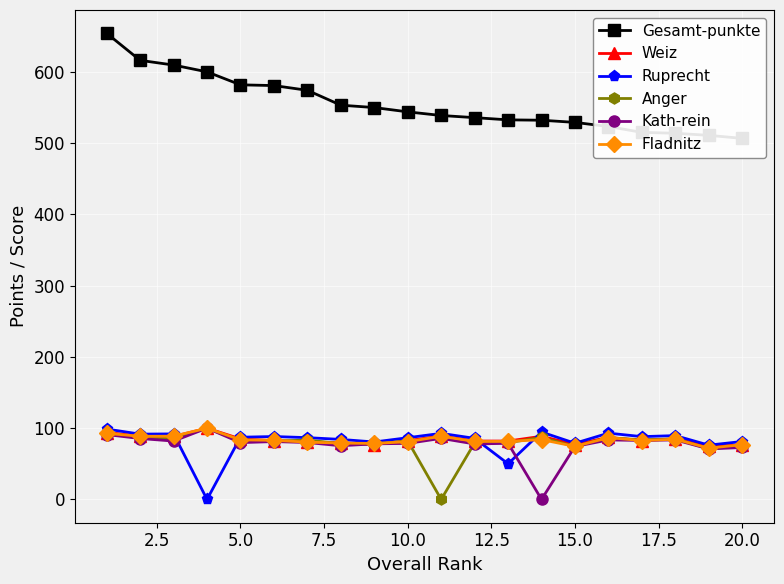

What is the difference between the maximum and second lowest values in the Kath-rein series?

29.2